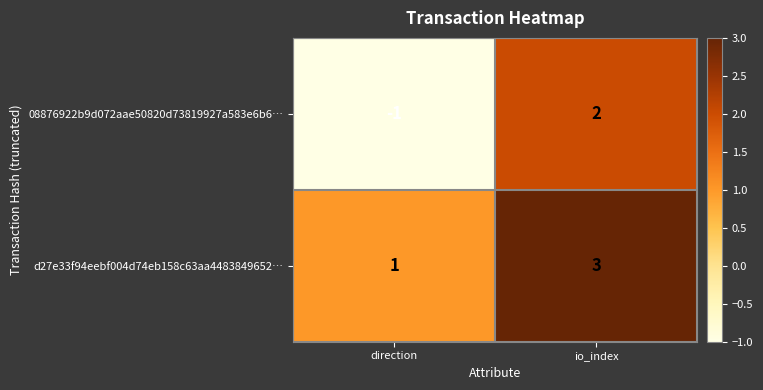

Which series changed the most between direction and io_index?

08876922b9d072aae50820d73819927a583e6b6…